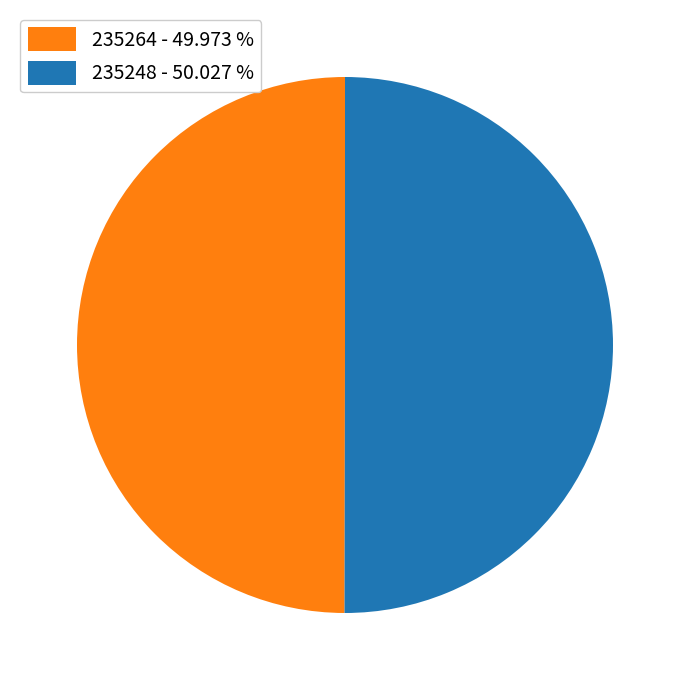

Do 235248 - 50.027 % and 235264 - 49.973 % together represent more than half of the pie?

Yes